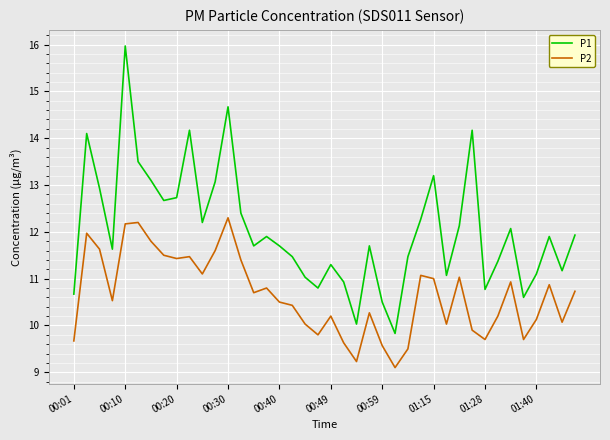

What is the lowest value of the P1 series?

9.8